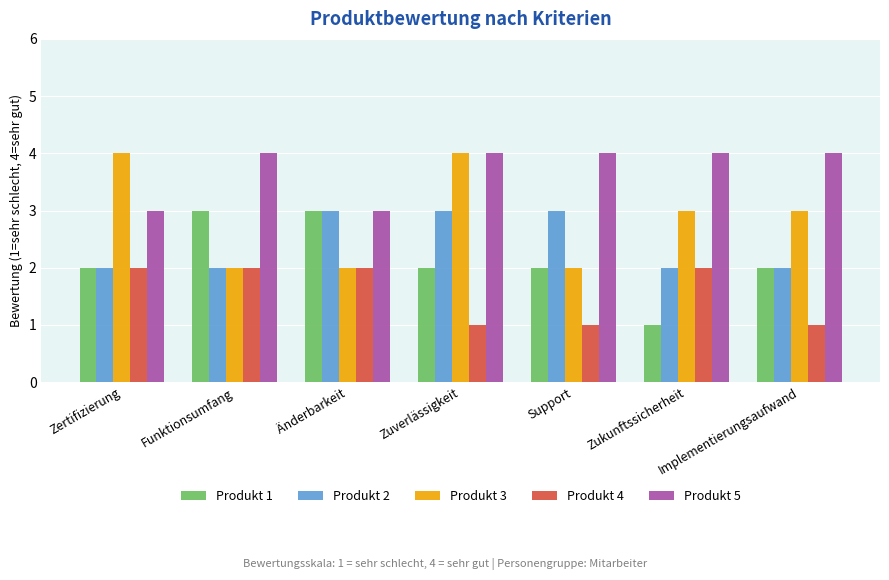

Is the value of Produkt 2 at Support greater than the value of Produkt 1 at Zertifizierung?

Yes